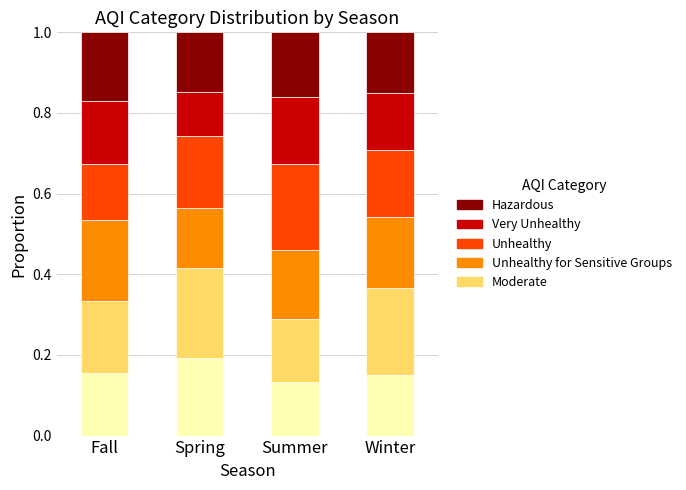

What is the total value across all series at Summer?

1.0